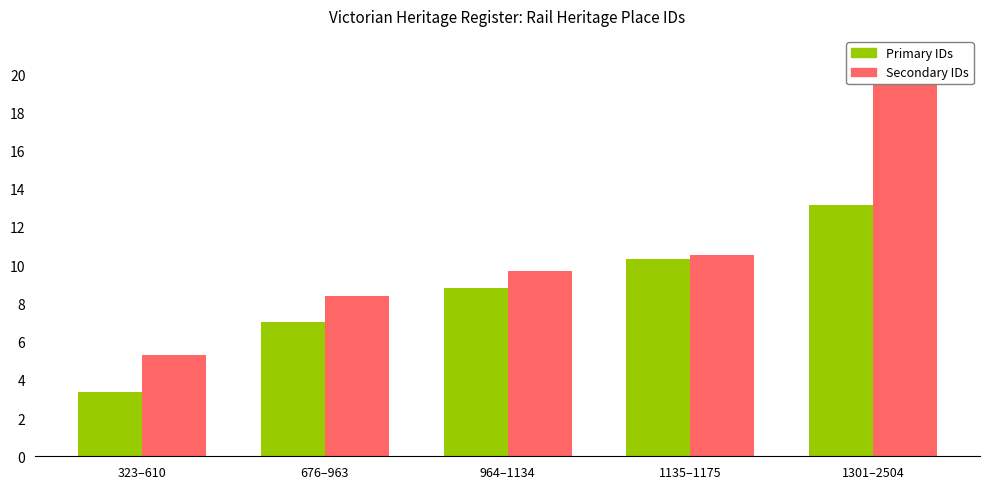

List the series in order of their peak value, lowest first.

Primary IDs, Secondary IDs